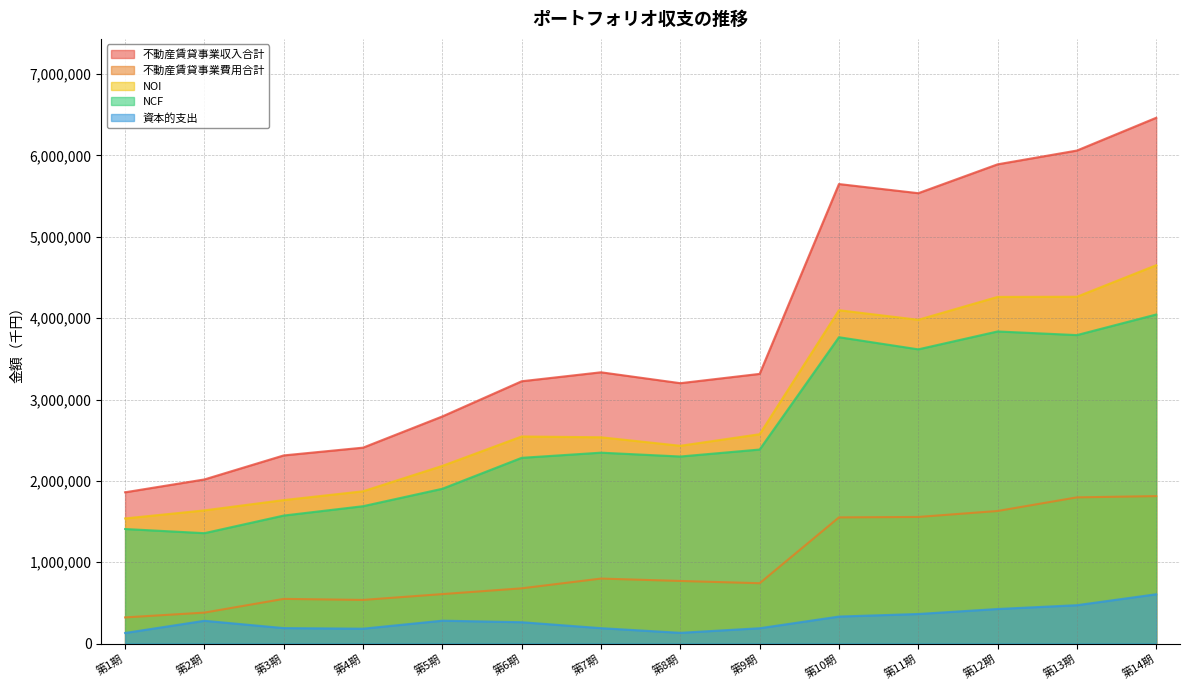

What position from the right is 第3期?

12